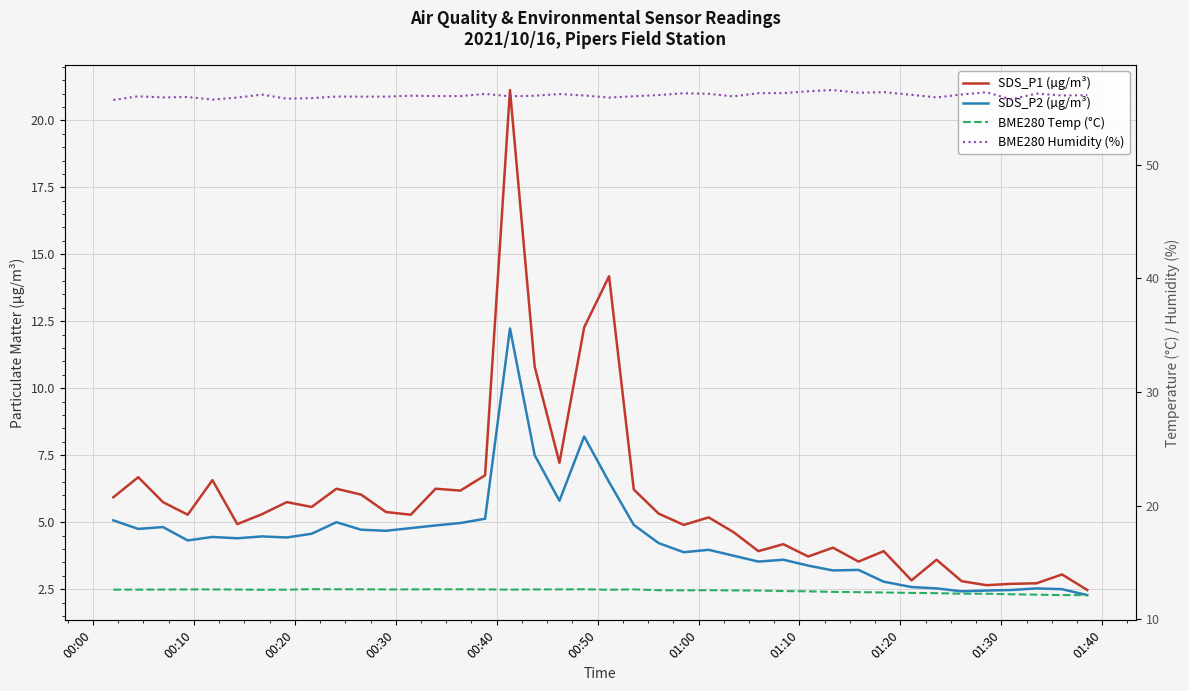

List the series in order of their peak value, lowest first.

SDS_P2 (µg/m³), BME280 Temp (°C), SDS_P1 (µg/m³), BME280 Humidity (%)